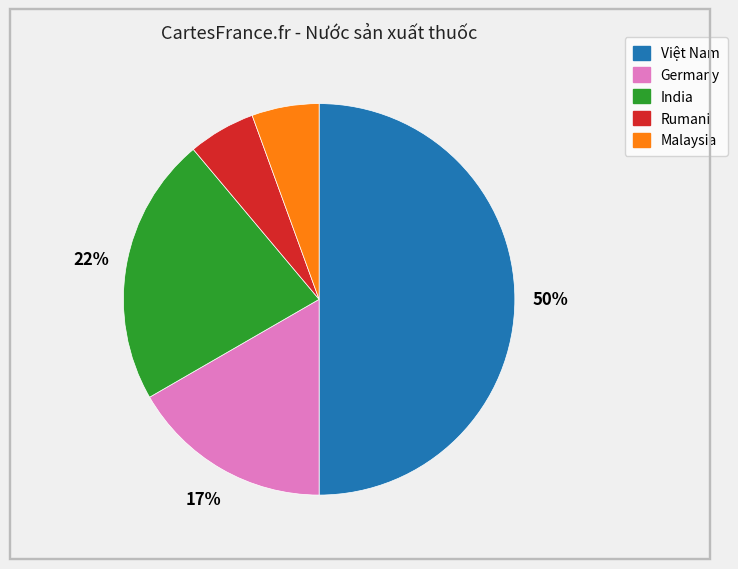

Does Malaysia account for over 50% of the chart?

No